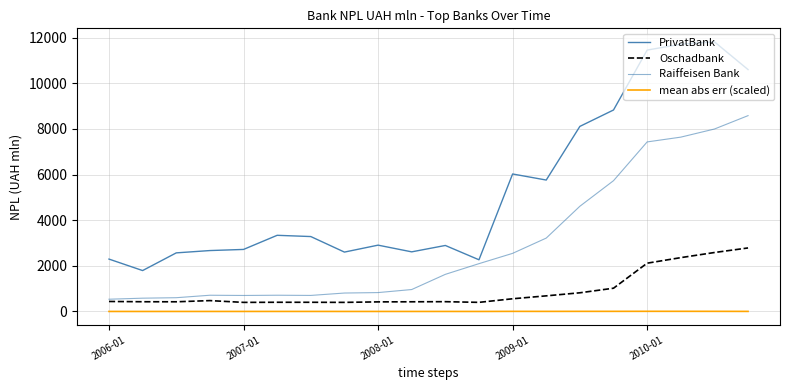

What is the minimum value shown in the chart?

1.5